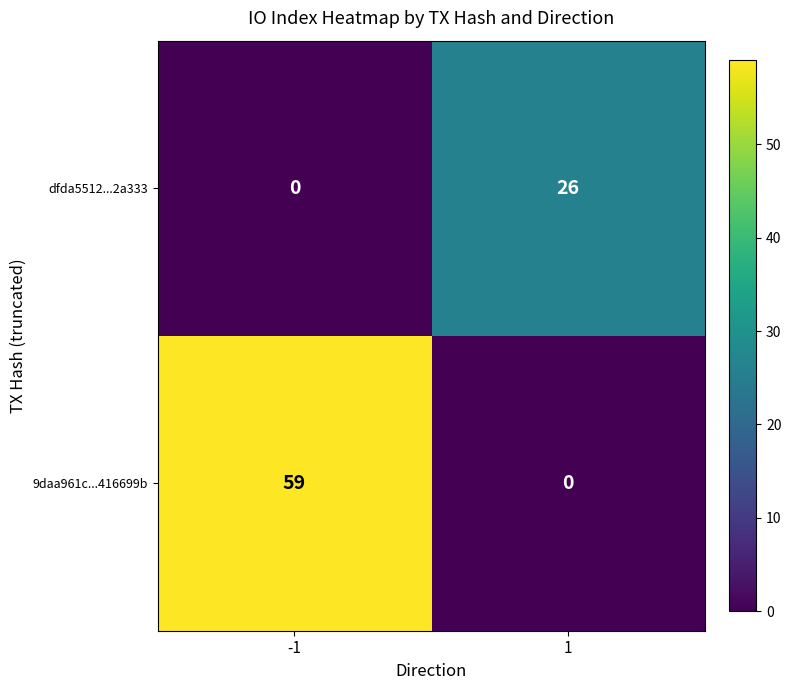

Reading right to left, extract all data points from this chart.

dfda5512...2a333: 1=26	-1=0
9daa961c...416699b: 1=0	-1=59